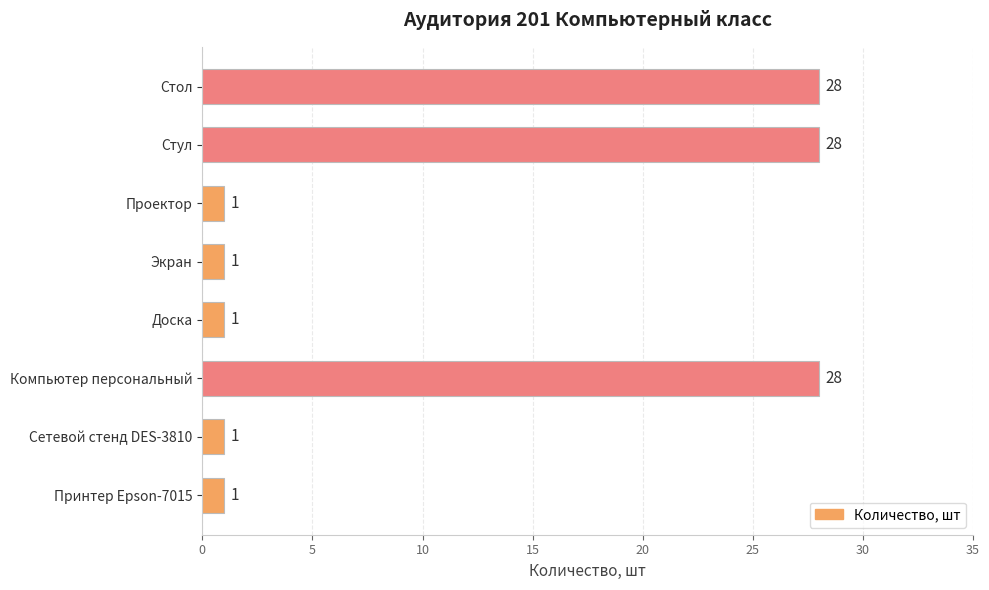

What is the smallest value displayed?

1